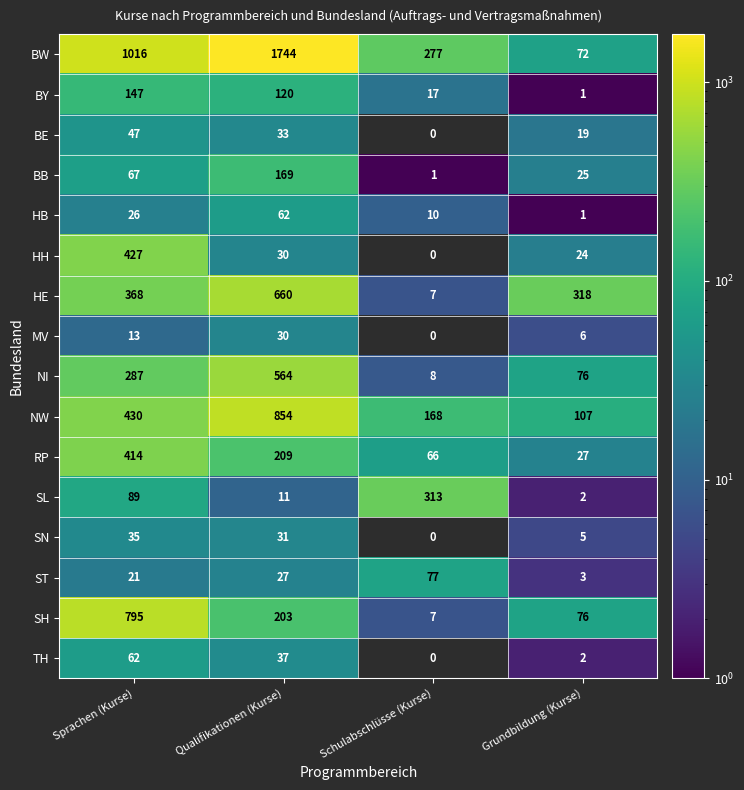

Which series has the largest range (max minus min)?

BW